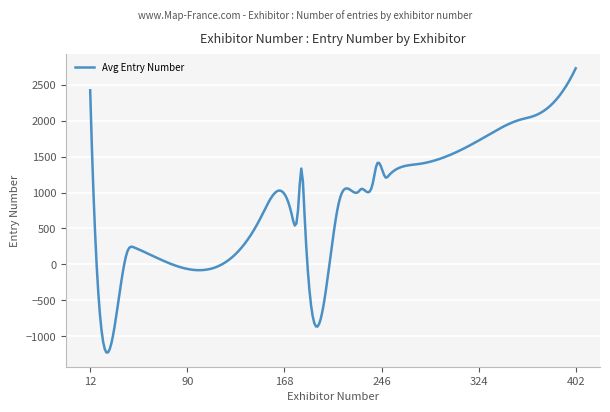

Does the chart display data point markers on the line(s)?

No